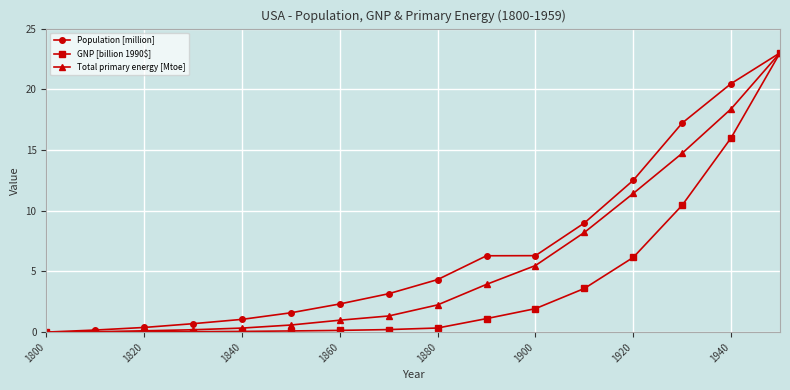

Which series has the largest total across all categories?

Population [million]